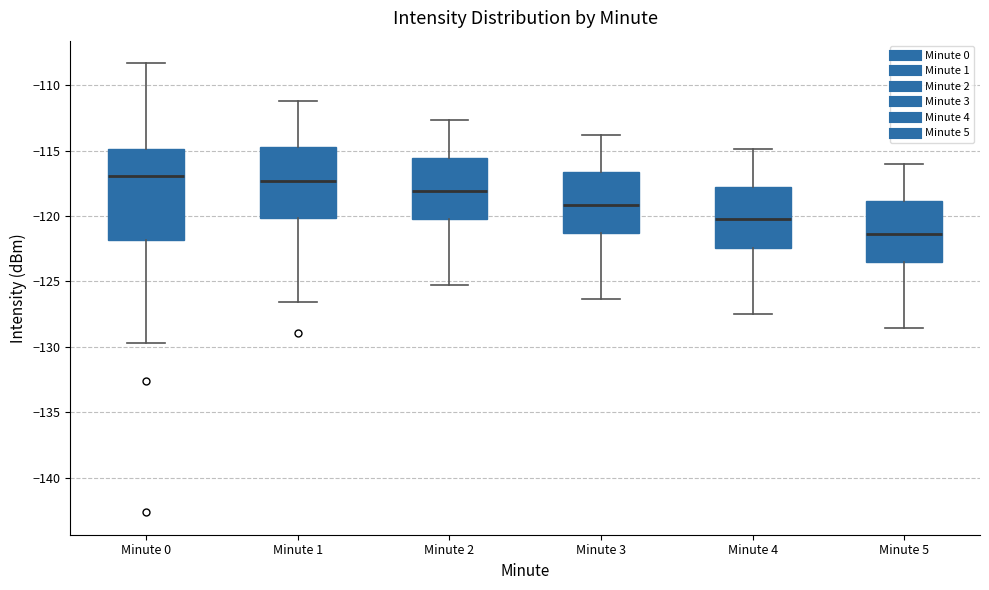

Comparing the boxes themselves (not the whiskers), which one is the tallest?

Minute 0